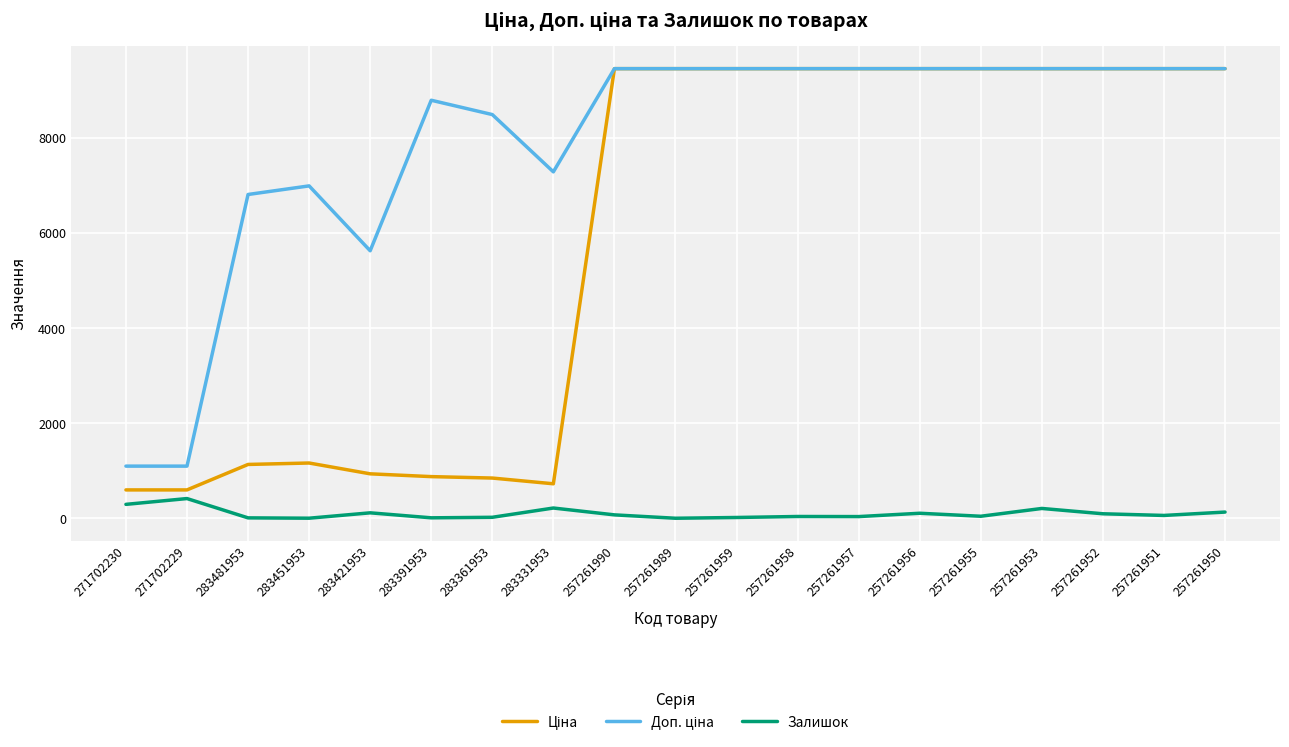

What is the maximum value shown in the chart?

9458.9